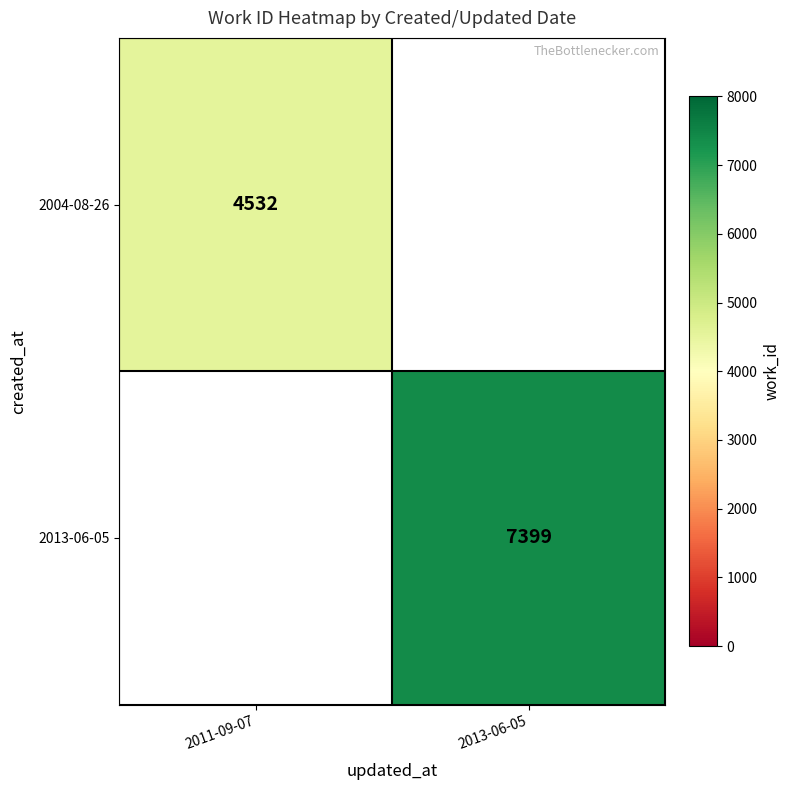

Is it true that 2013-06-05 equals 7399 at 2013-06-05?

True